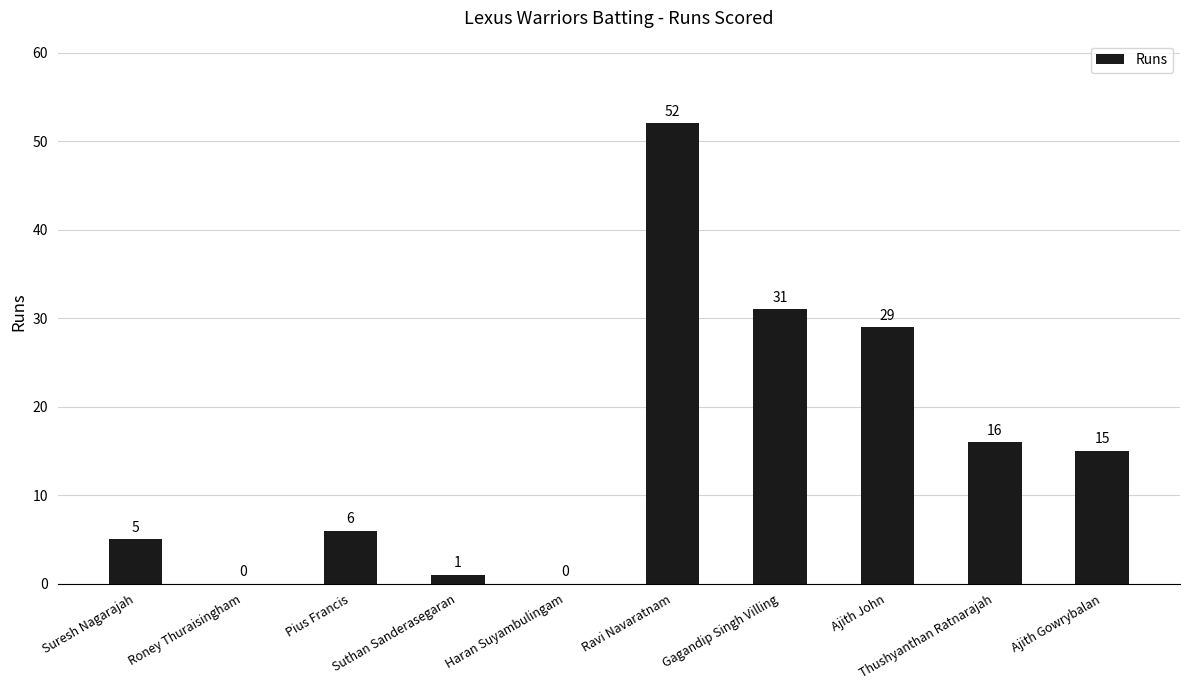

Which label corresponds to the largest value in the chart?

Ravi Navaratnam